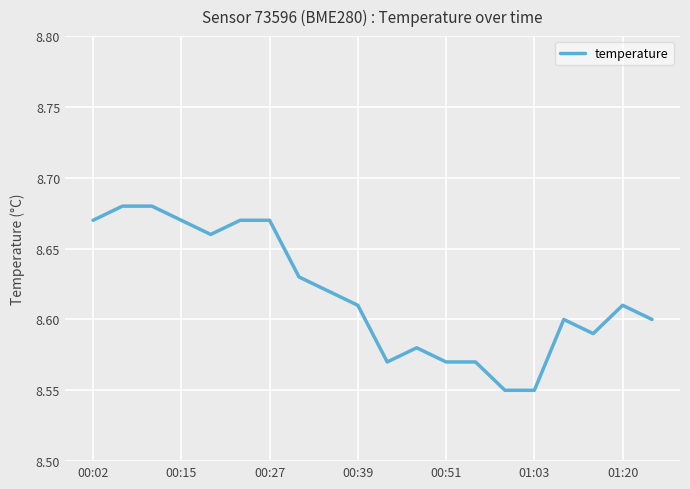

Reading left to right, extract all data points from this chart.

8.7	8.7	8.7	8.7	8.7	8.7	8.7	8.6	8.6	8.6	8.6	8.6	8.6	8.6	8.6	8.6	8.6	8.6	8.6	8.6